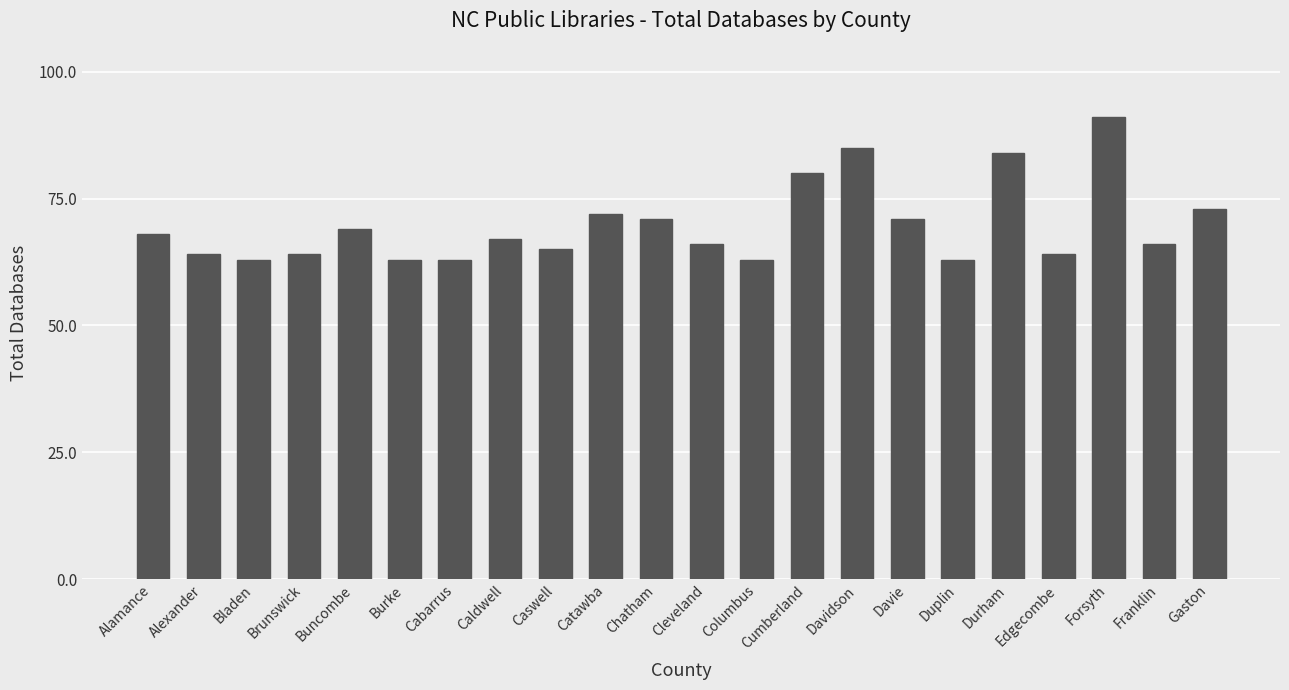

True or false: the data shows 110 at Buncombe.

False